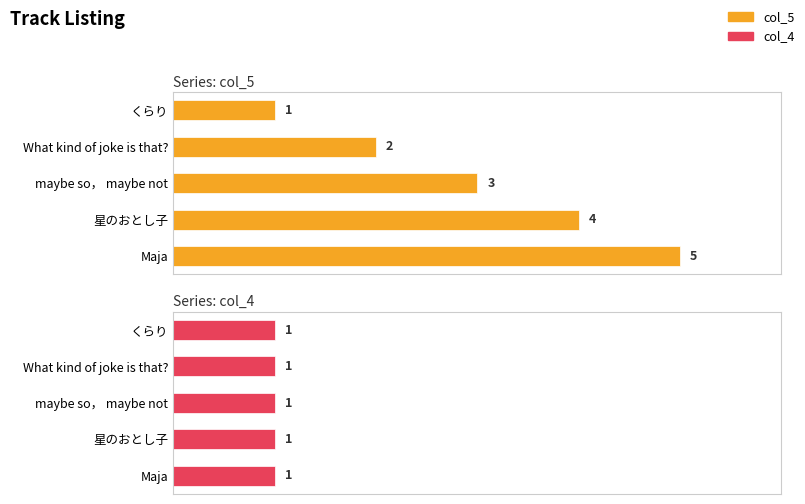

How many distinct data groups are displayed?

2